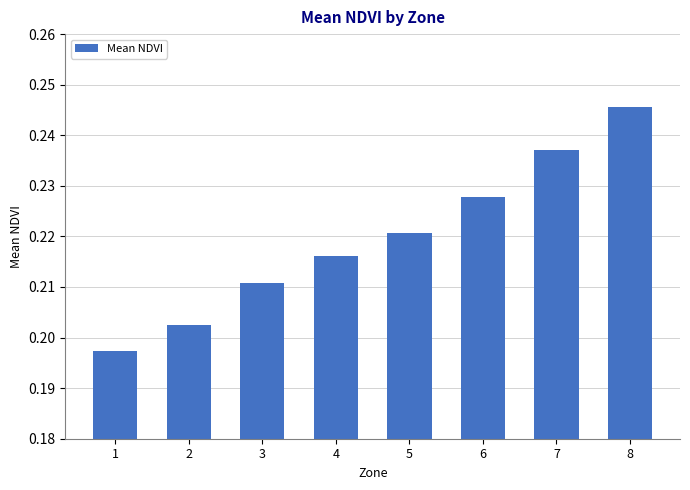

List the labels in order of value, smallest first.

1, 2, 3, 4, 5, 6, 7, 8